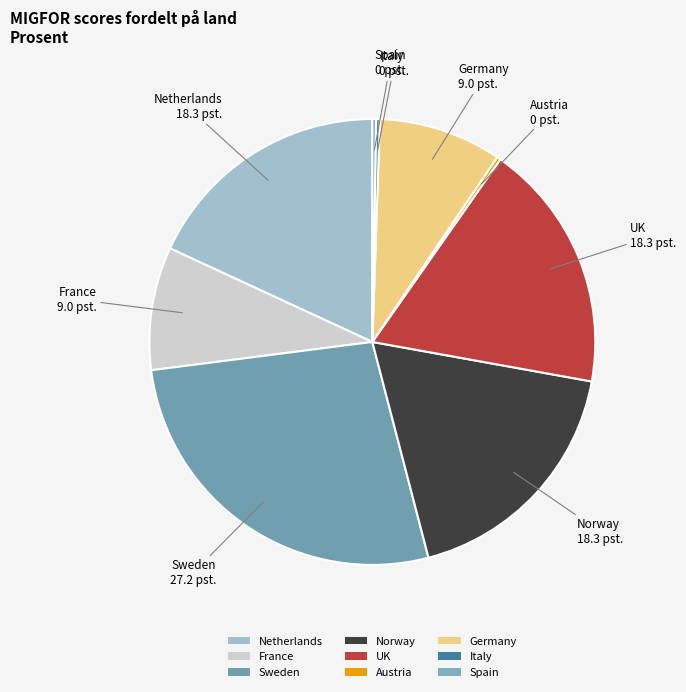

Combined, do Norway and Netherlands account for over 50%?

No